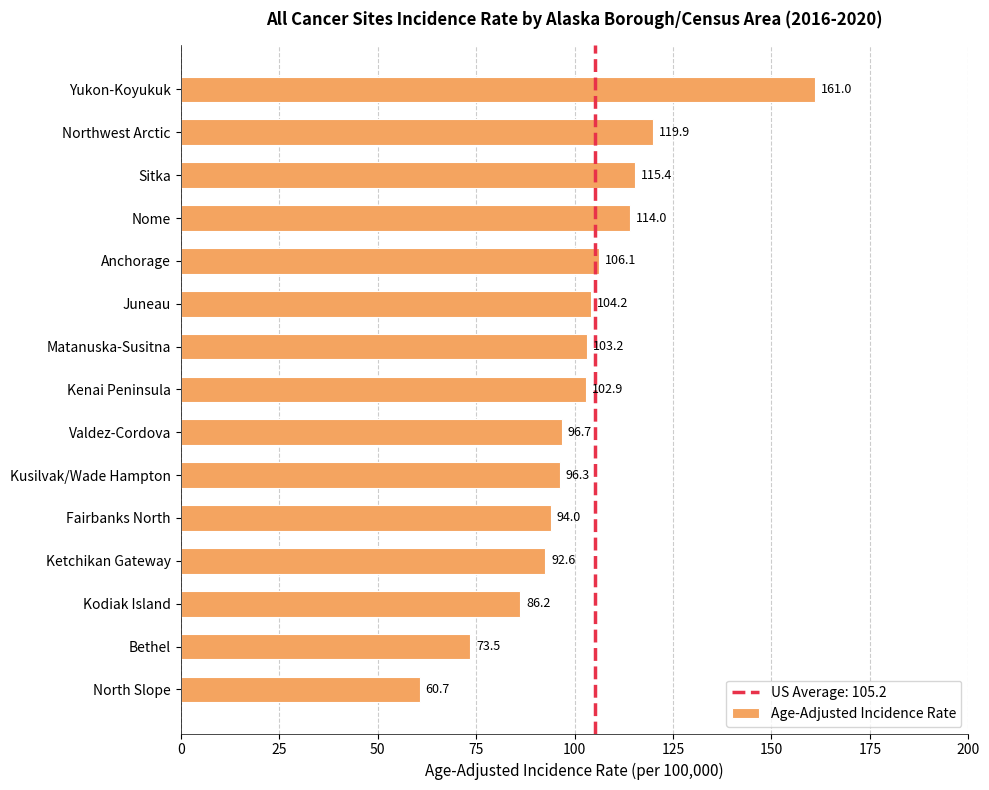

How many data points are above 102?

8